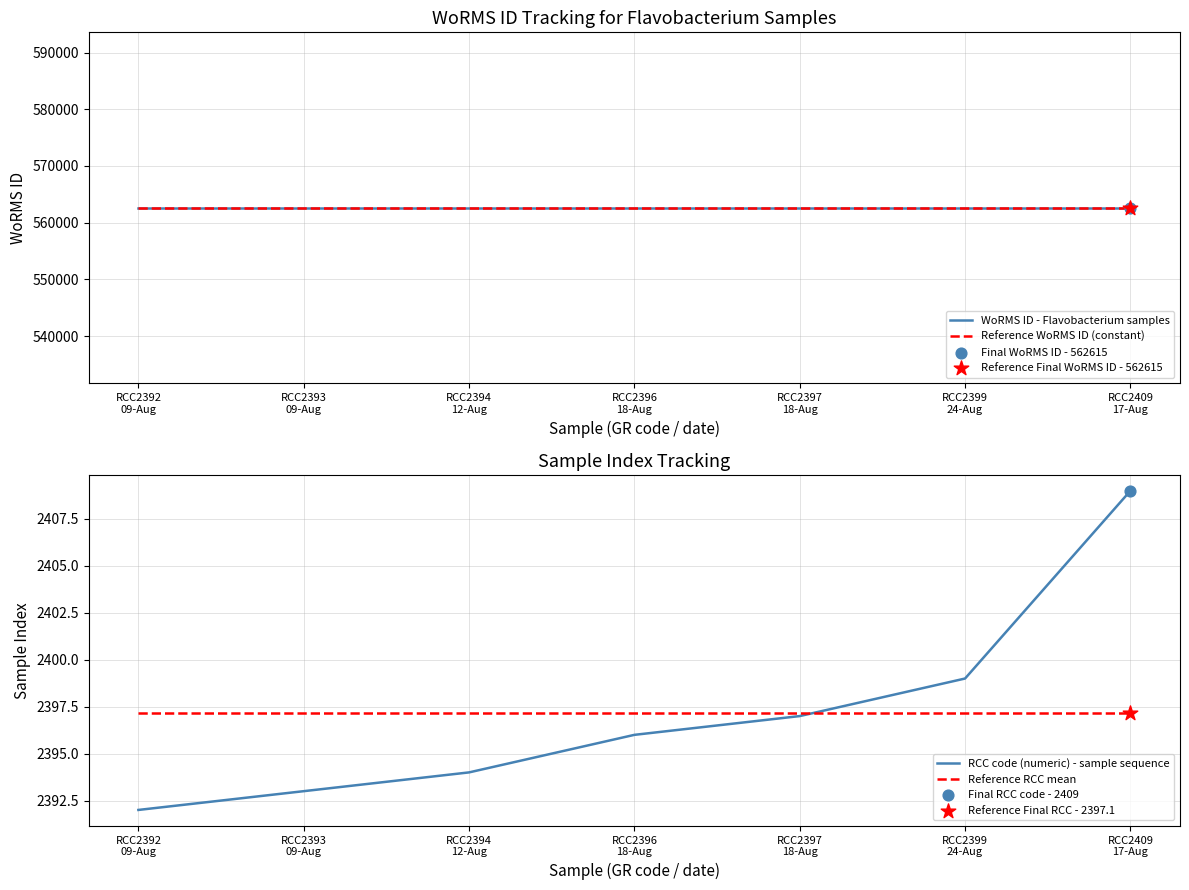

Which series reaches the maximum Y coordinate?

WoRMS ID - Flavobacterium samples